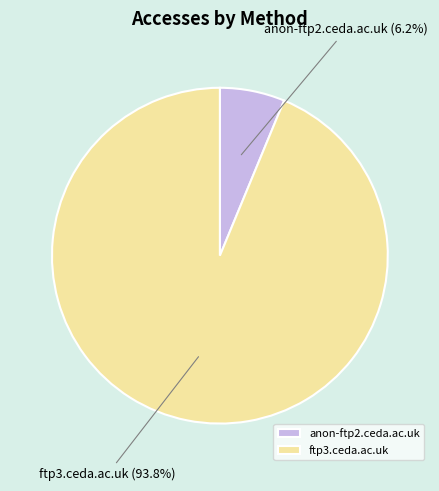

What is the ratio of the value at anon-ftp2.ceda.ac.uk to the value at ftp3.ceda.ac.uk?

0.1